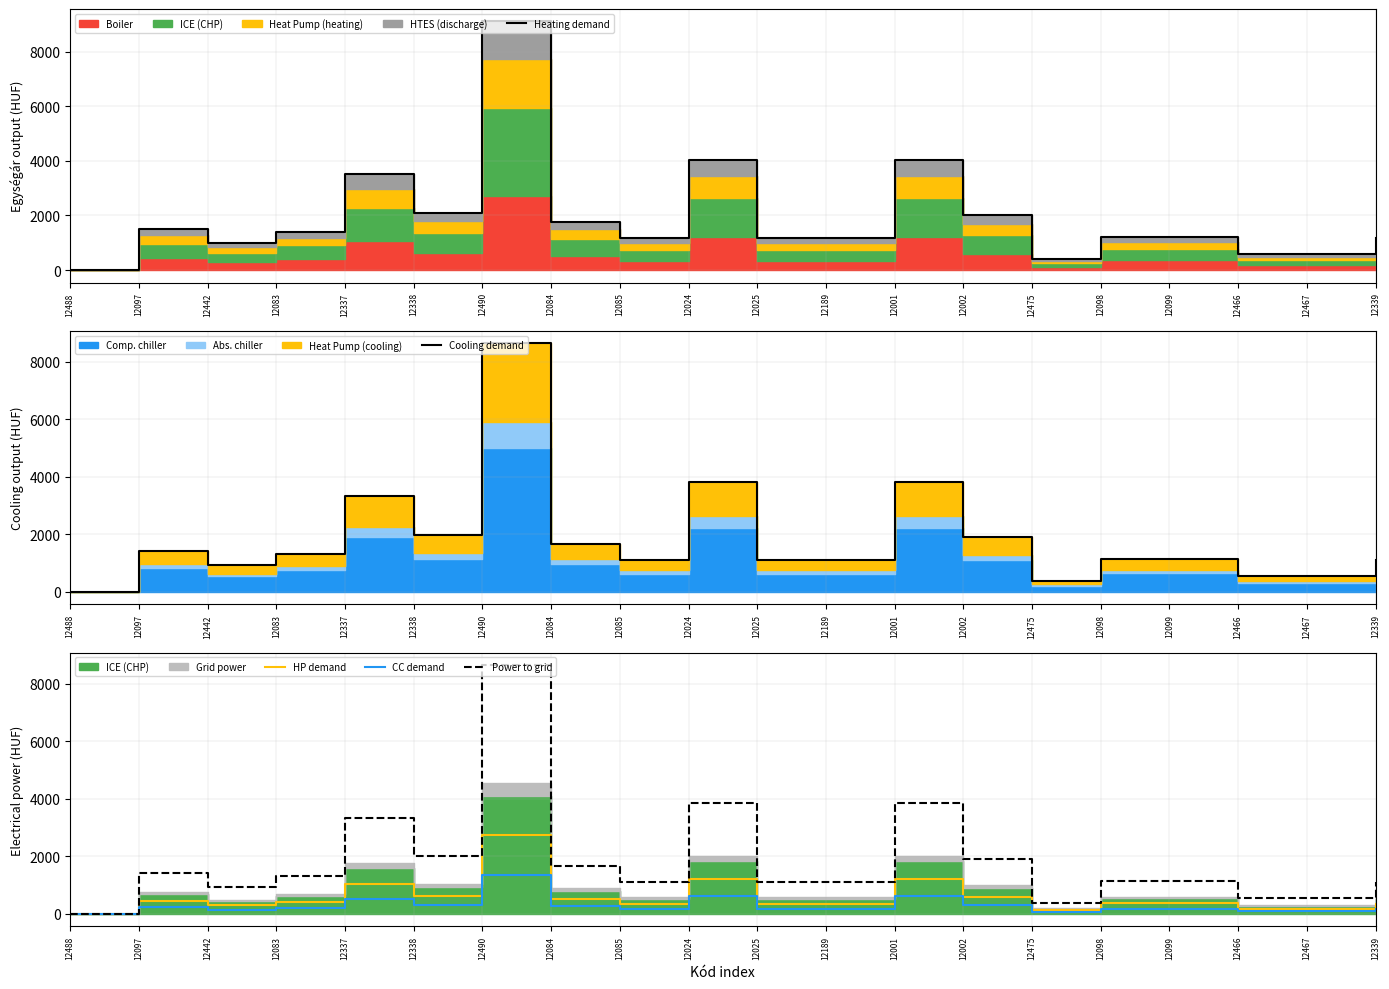

At which category is the sum across all series the highest?

12490